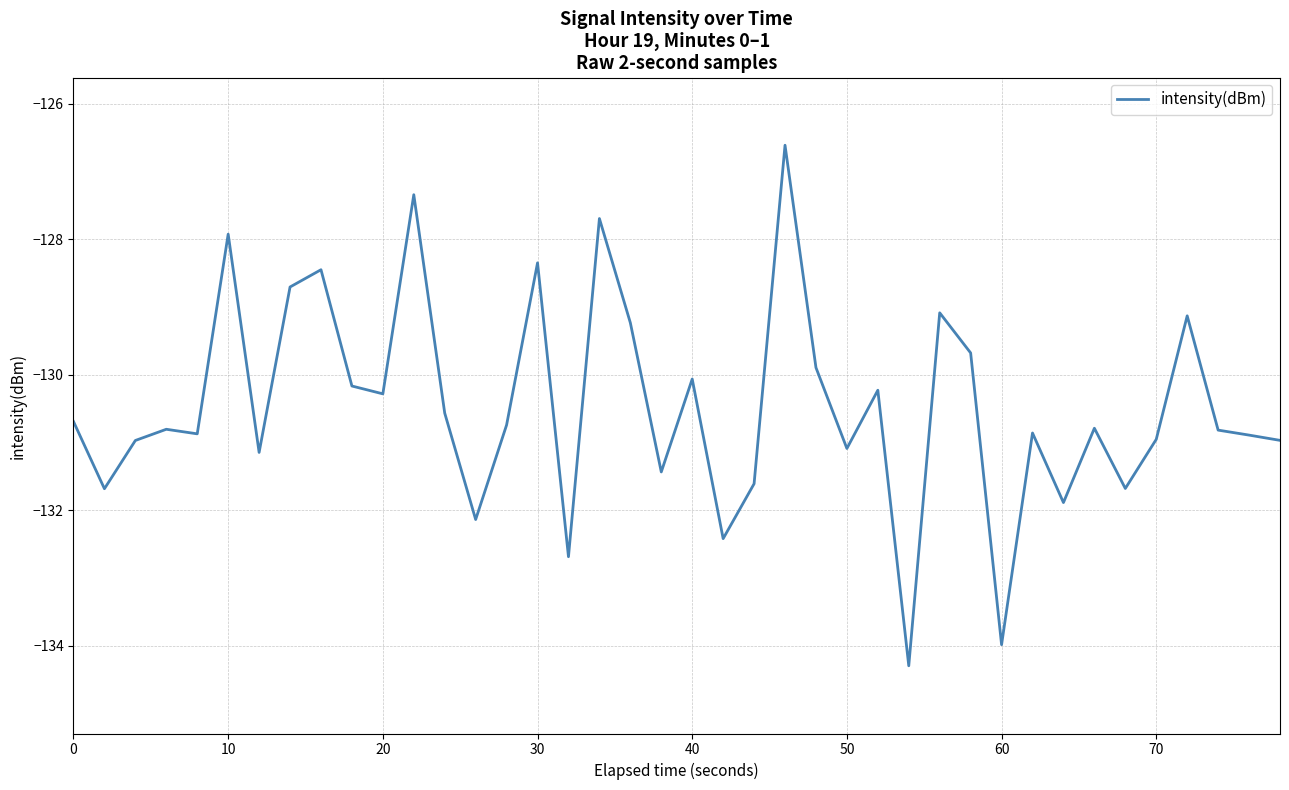

Is this an area chart (filled region under the line)?

No